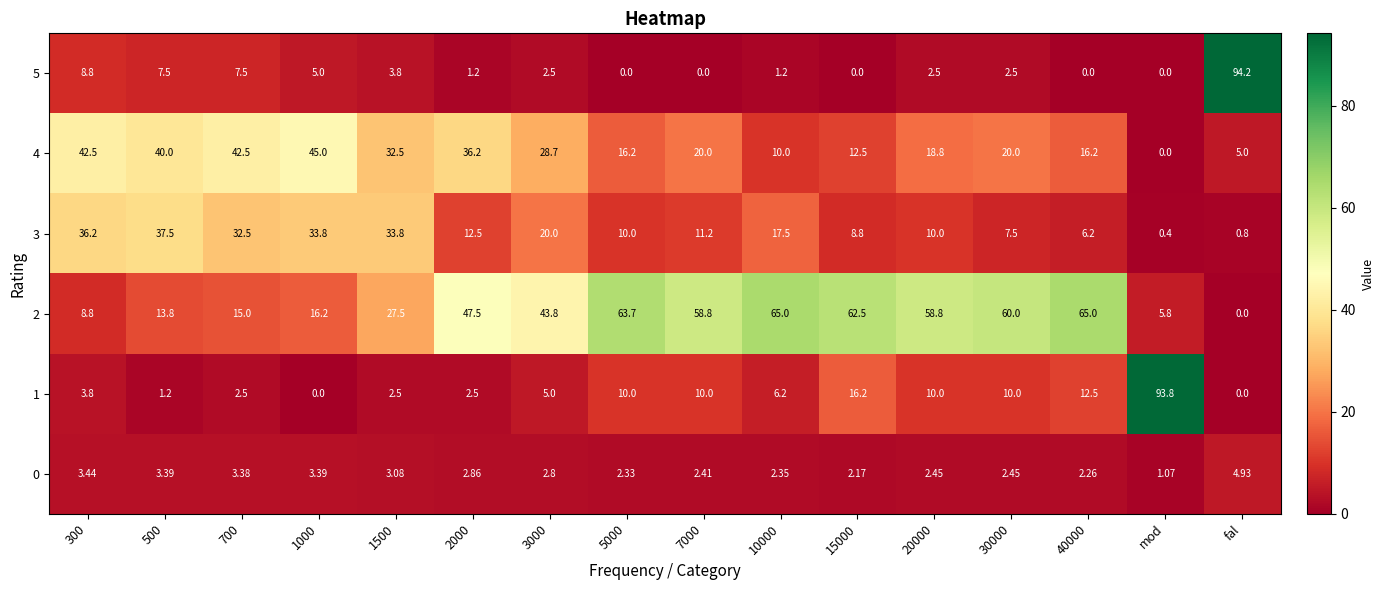

At which category is the sum across all series the highest?

fal